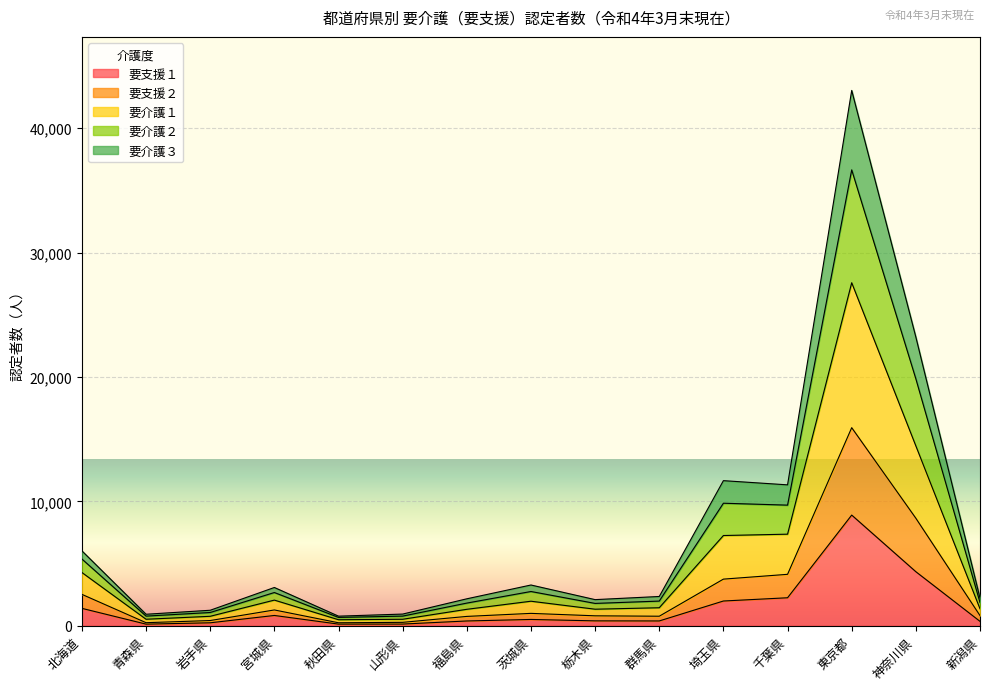

At which category is the sum across all series the highest?

東京都